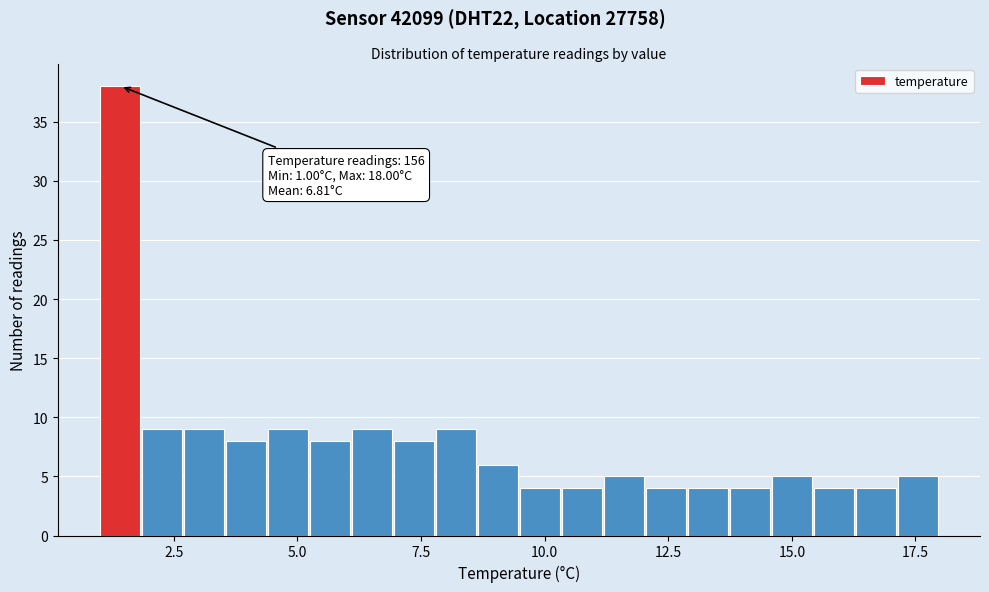

Read against the x-axis, roughly where is the centre of the tallest bar?

1.5